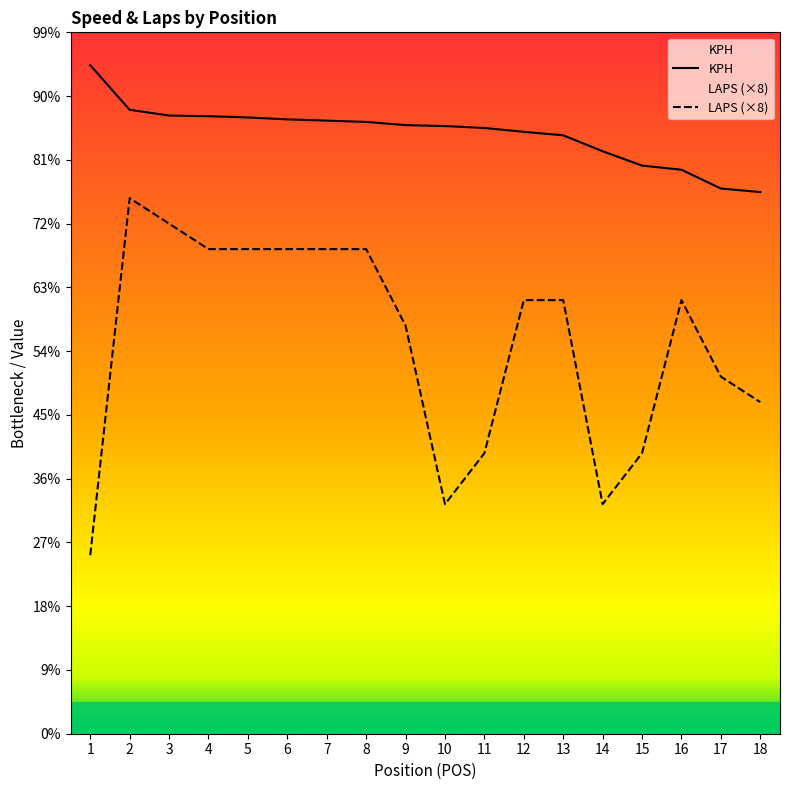

The value of LAPS (×8) at 8 is 228.7. True or false?

False